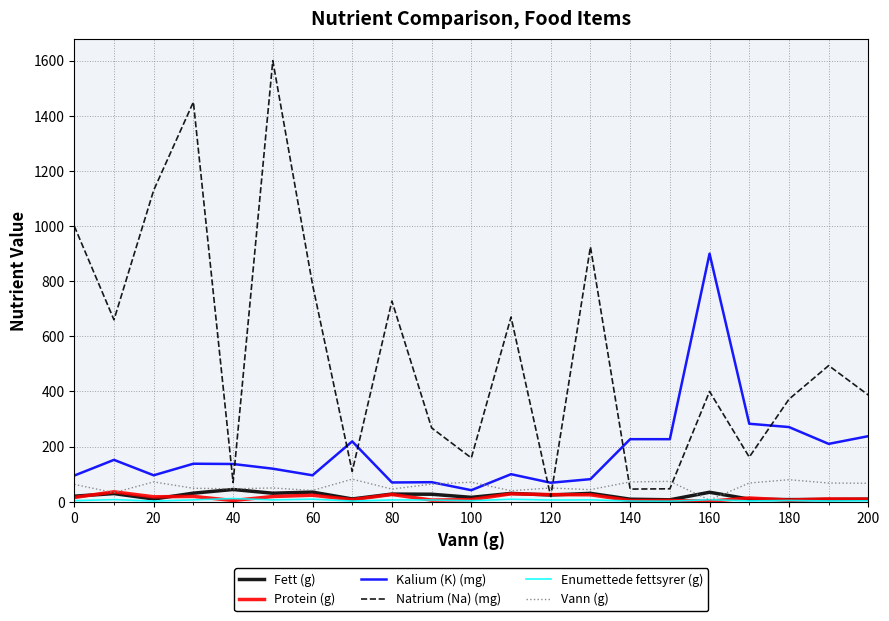

What is the lowest value of the Kalium (K) (mg) series?

42.0